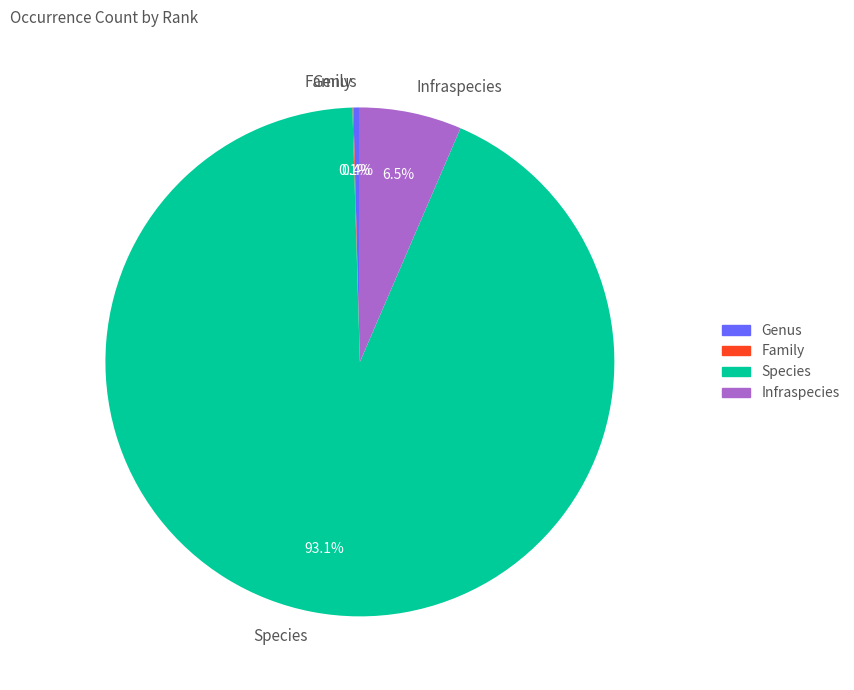

Which category accounts for the majority?

Species